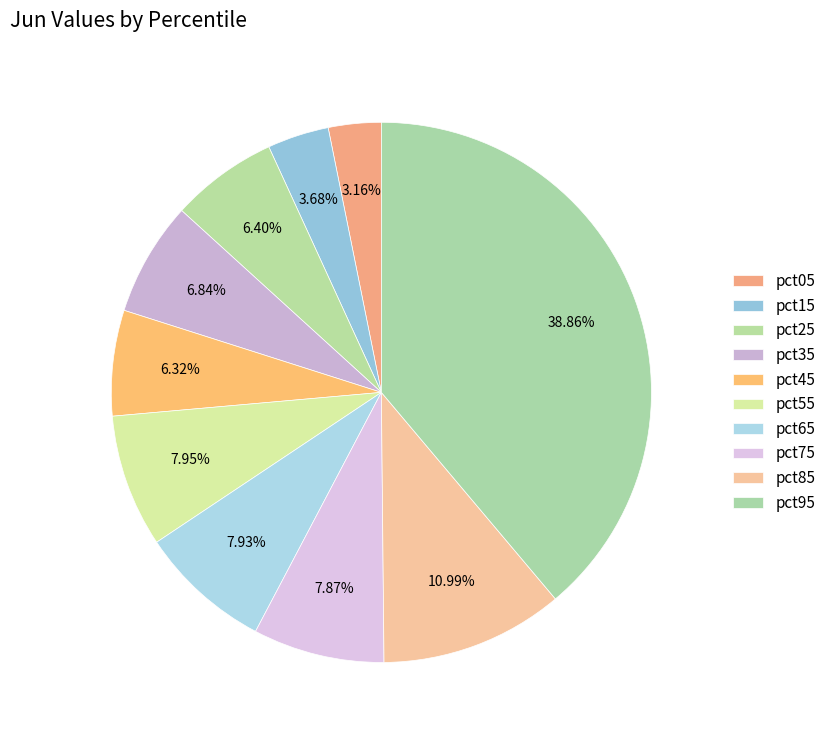

To the nearest percent, what portion does pct75 represent?

8%